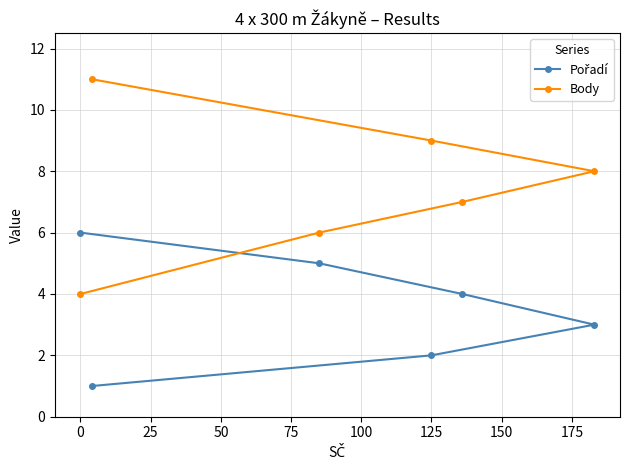

What is the average value of the Body series?

8